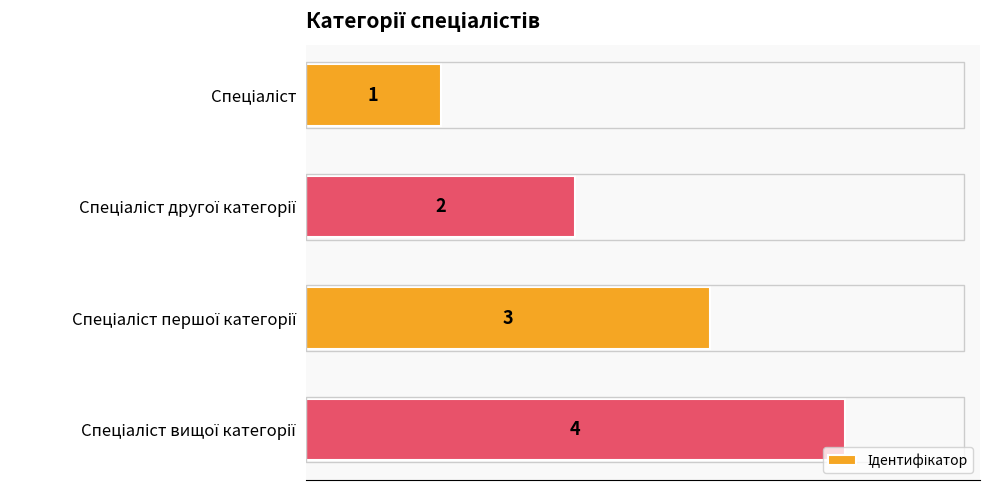

What is the greatest value displayed?

4